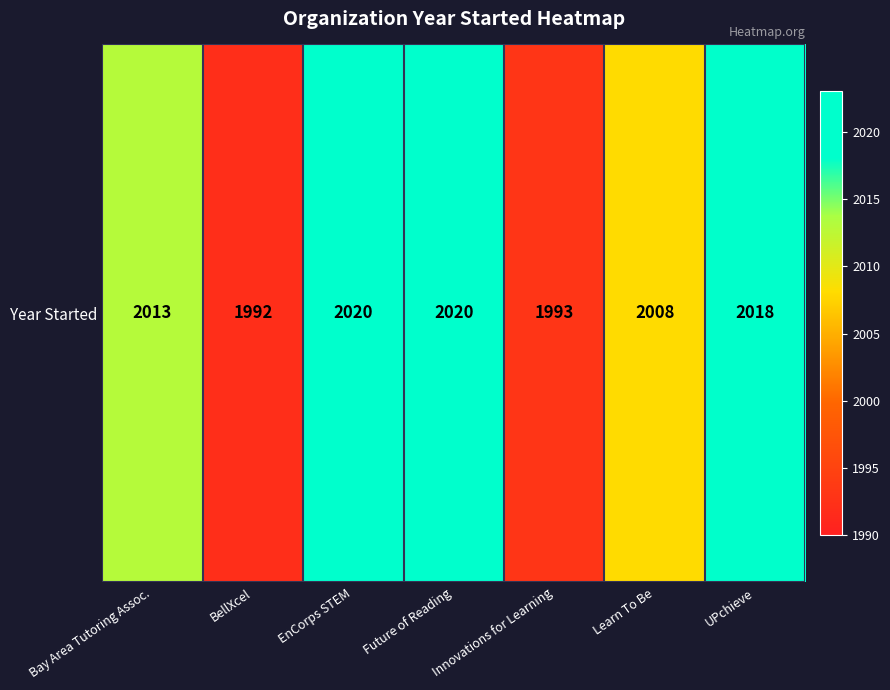

Between EnCorps STEM and Innovations for Learning, which is larger?

EnCorps STEM